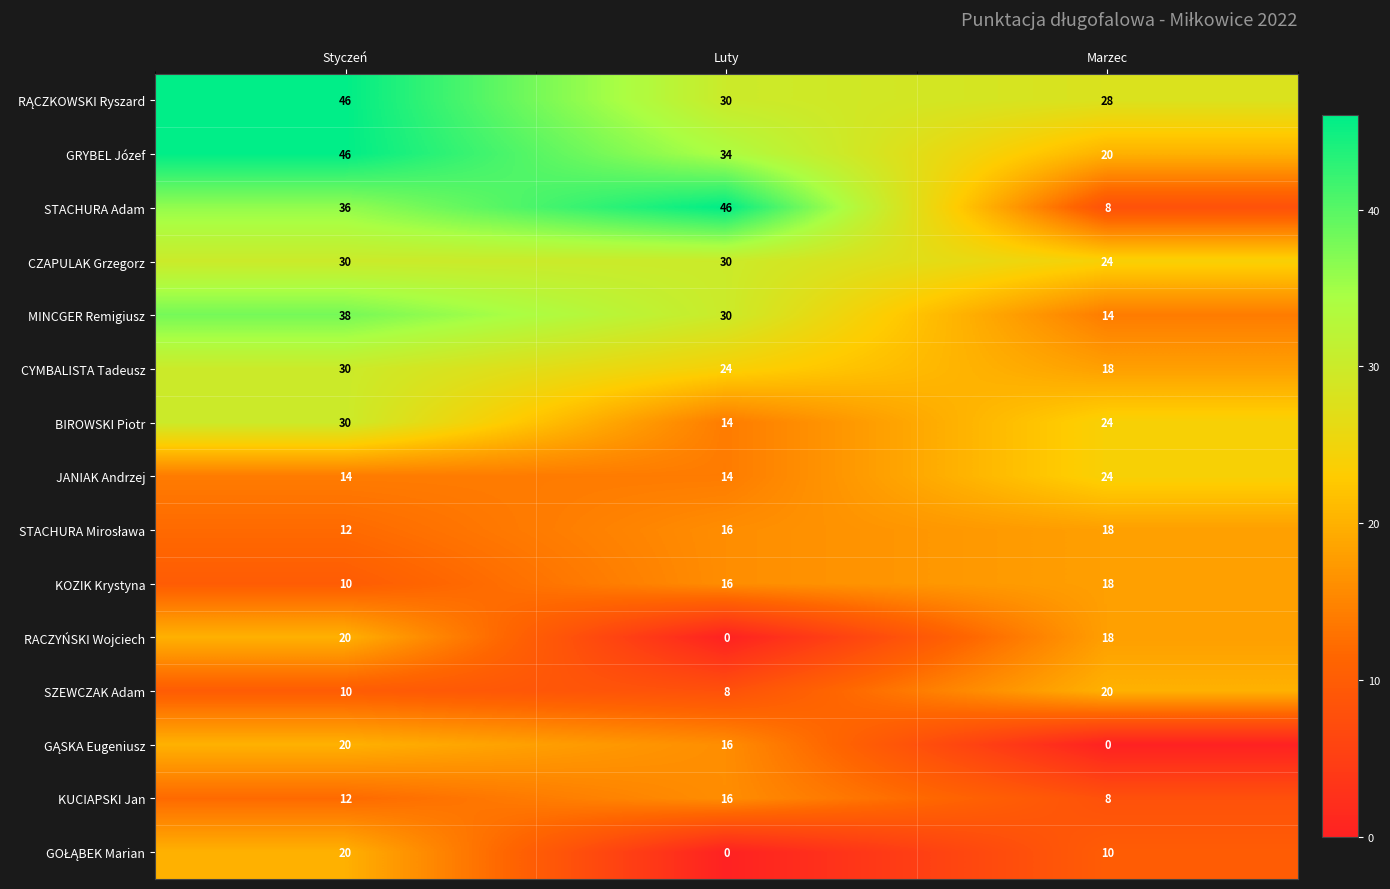

Rank the categories by KUCIAPSKI Jan value from lowest to highest.

Marzec, Styczeń, Luty